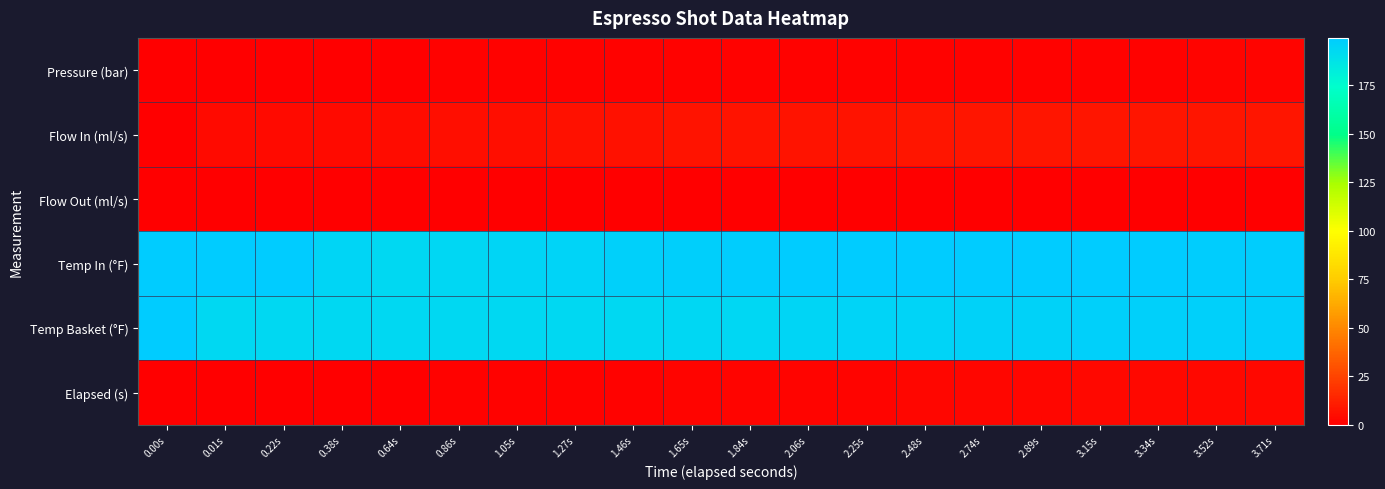

Rank the series by their maximum value, from highest to lowest.

Temp In (°F), Temp Basket (°F), Flow In (ml/s), Elapsed (s), Pressure (bar), Flow Out (ml/s)